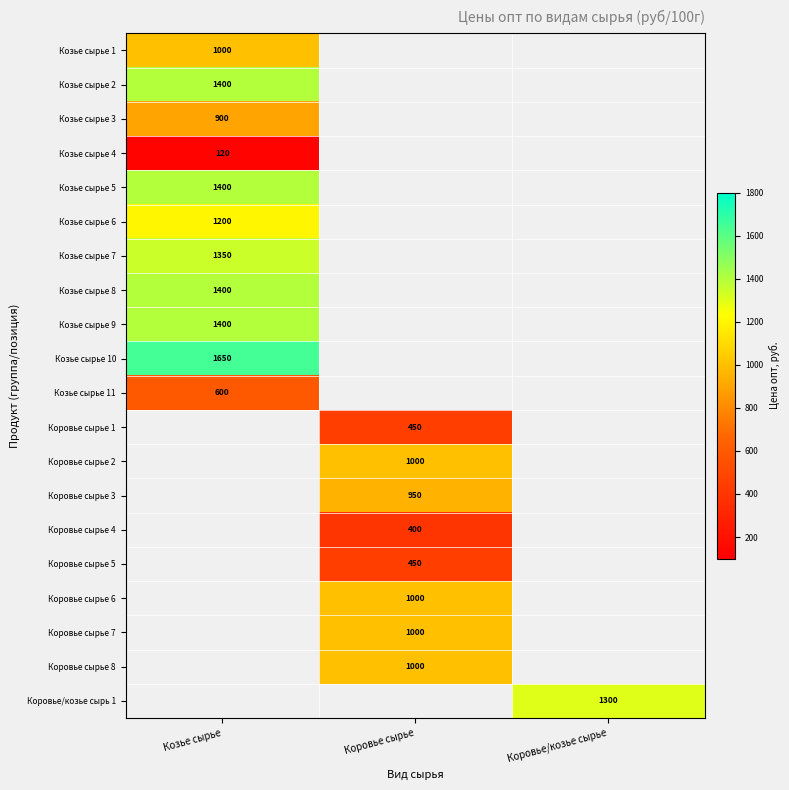

What is the smallest value displayed?

120.0